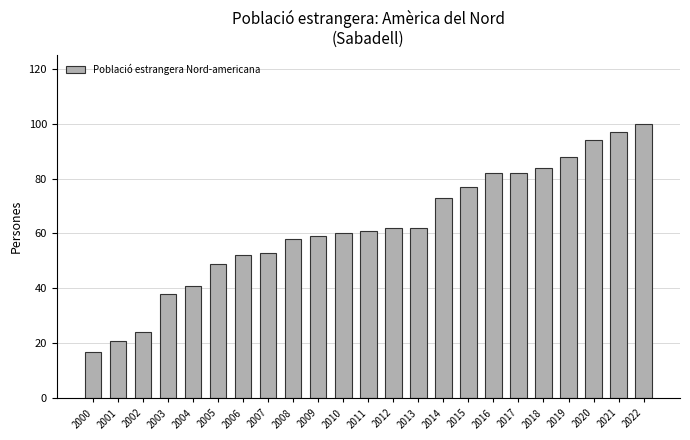

Which has a higher value, 2015 or 2021?

2021